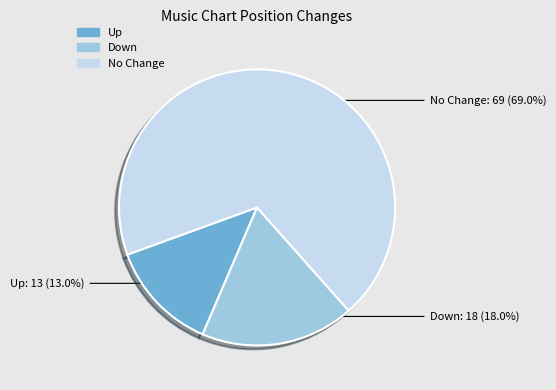

Which category has the biggest portion of the pie?

No Change